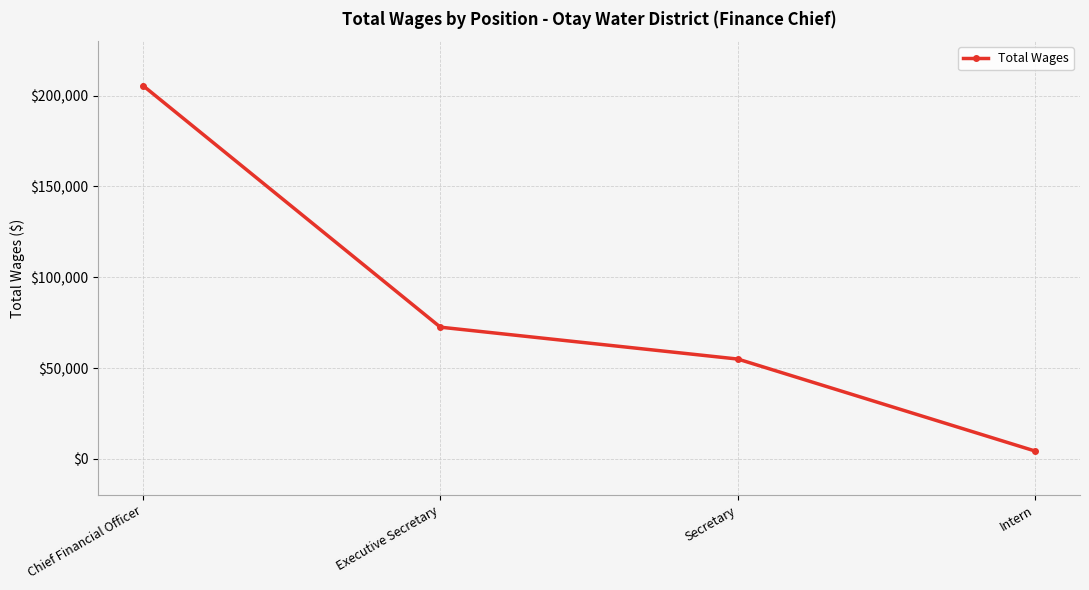

List the labels in order of value, largest first.

Chief Financial Officer, Executive Secretary, Secretary, Intern